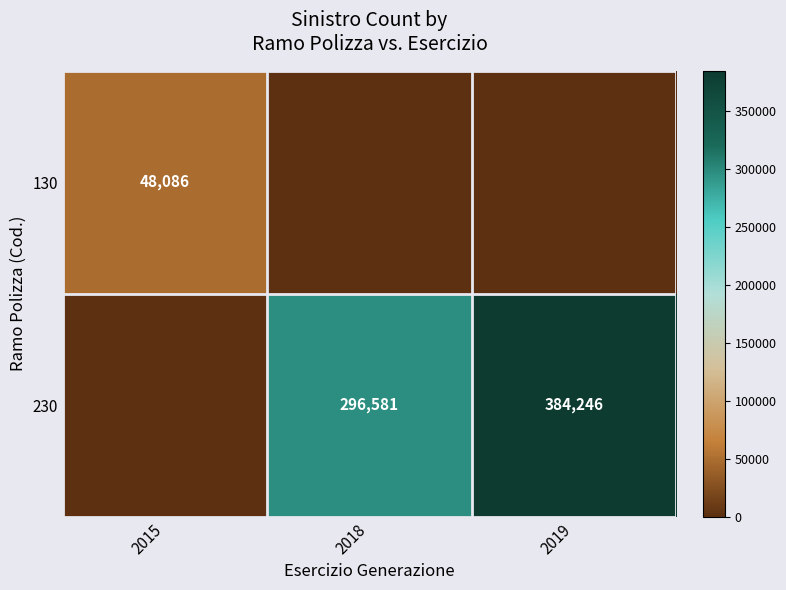

The 230 series shows 246552 at 2019. True or false?

False